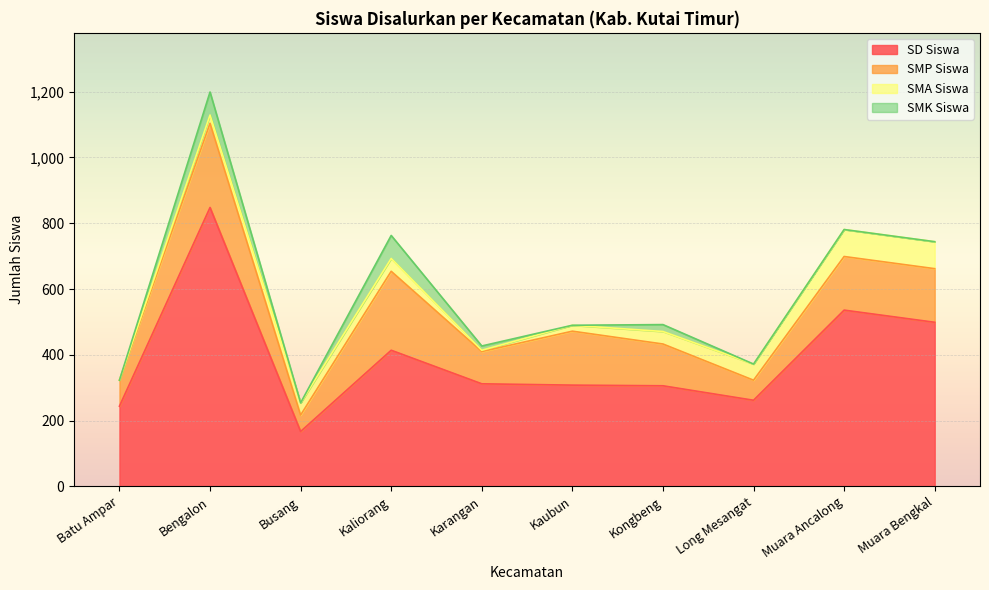

The SMK Siswa series shows 0 at Kaubun. True or false?

True